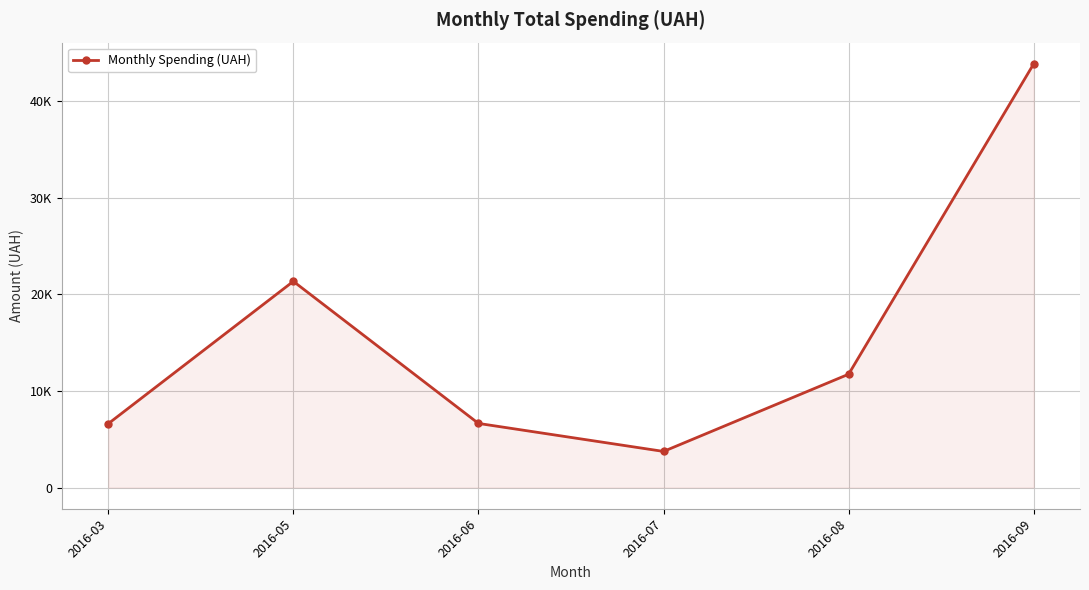

Rank the categories by value from highest to lowest.

2016-09, 2016-05, 2016-08, 2016-06, 2016-03, 2016-07